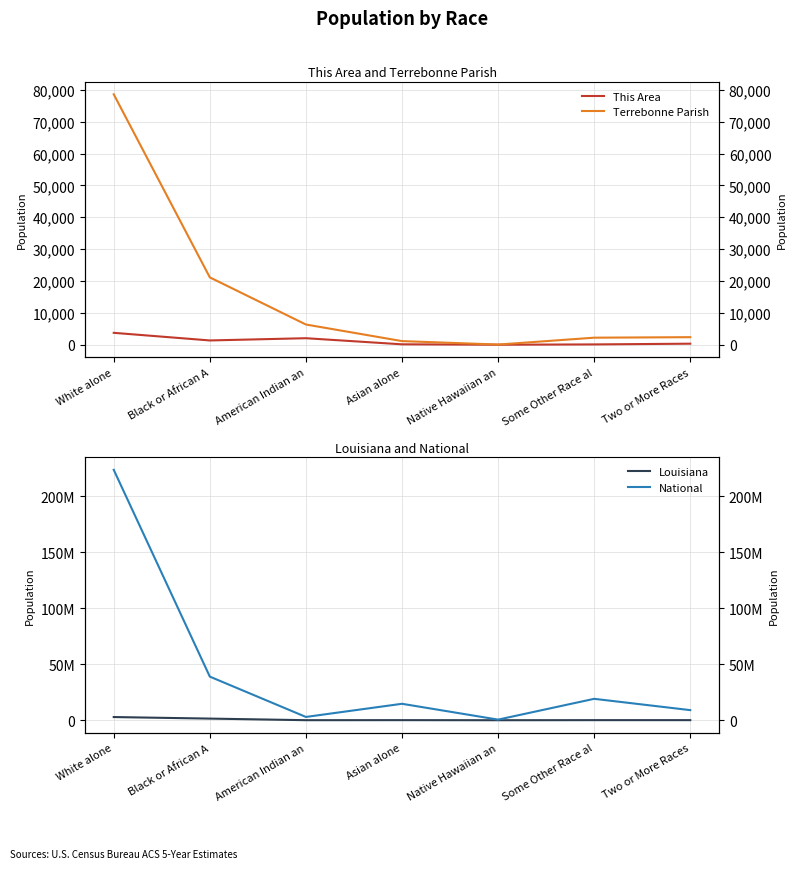

Which series changed the most between American Indian an and Asian alone?

National